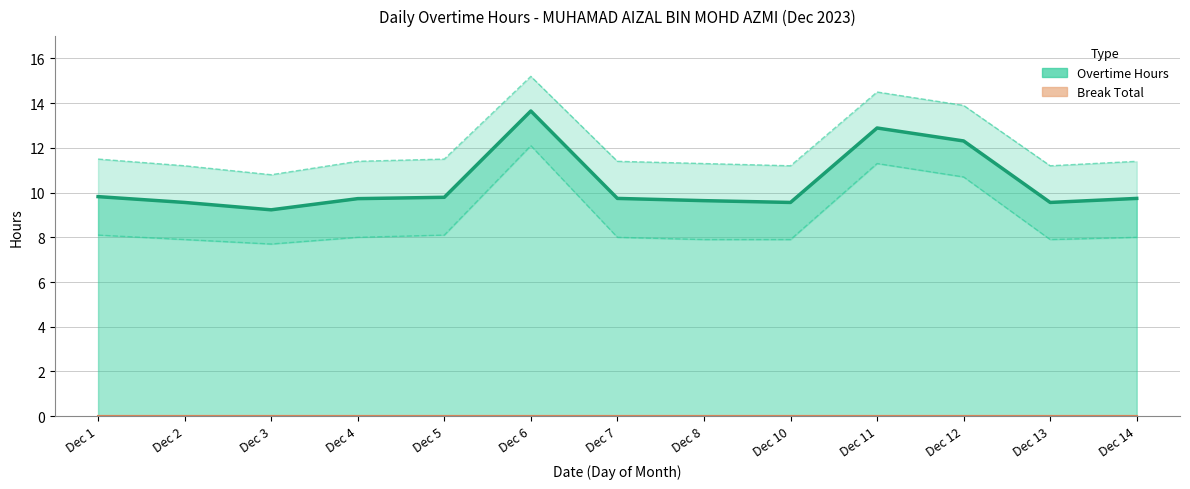

What are all the series names shown in the legend?

Overtime Hours, Break Total